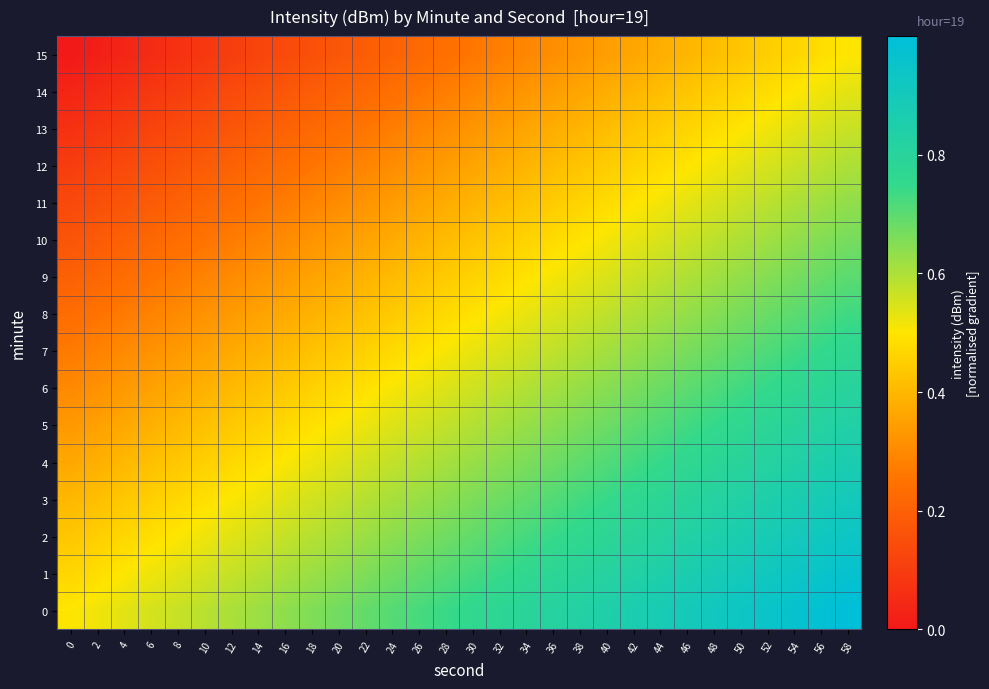

Between 6 and 18, which is larger?

18